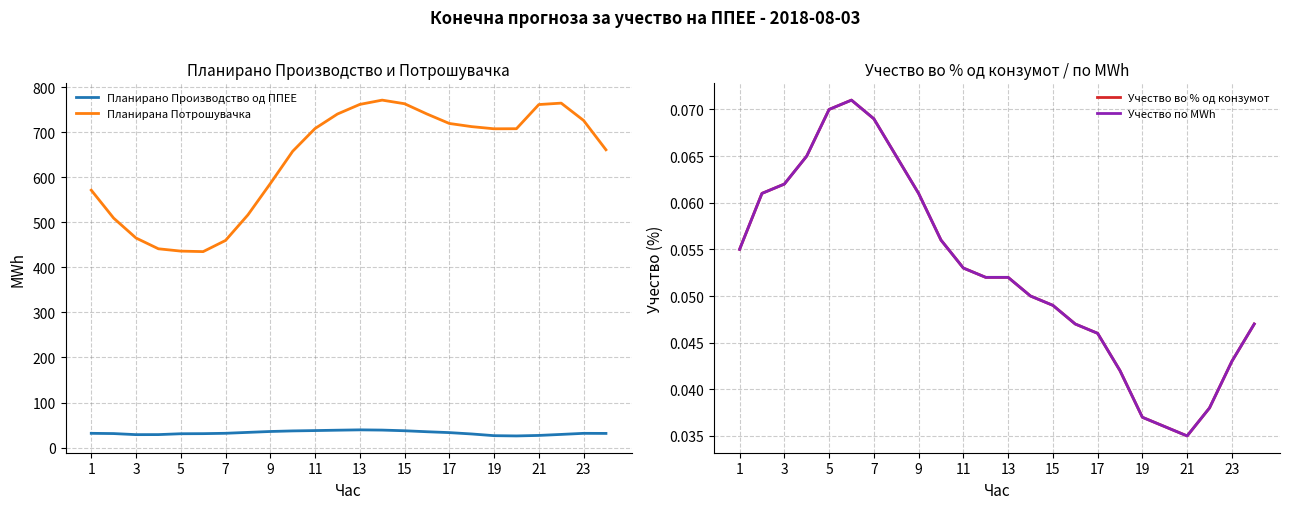

True or false: Учество во % од конзумот and Планирано Производство од ППЕЕ cross at least once.

False